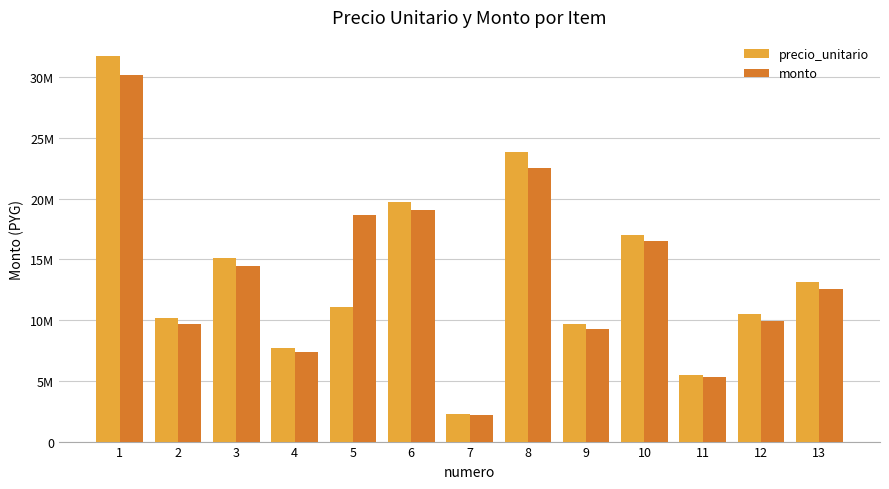

Does the chart contain any negative values?

No